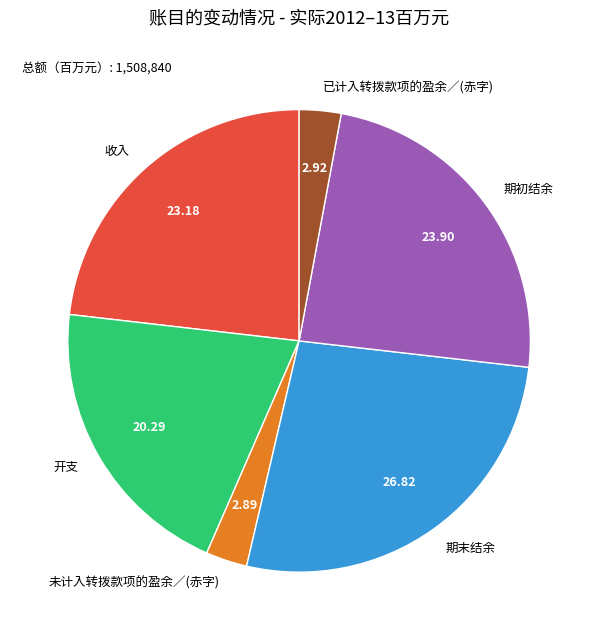

How many slices are in this pie chart?

6